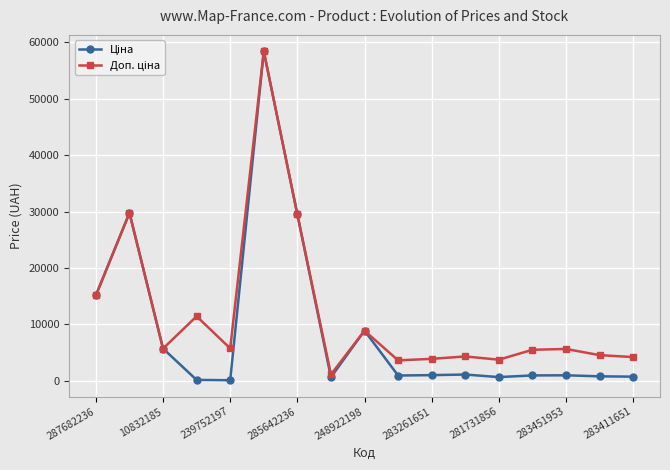

What is the maximum value shown in the chart?

58426.5